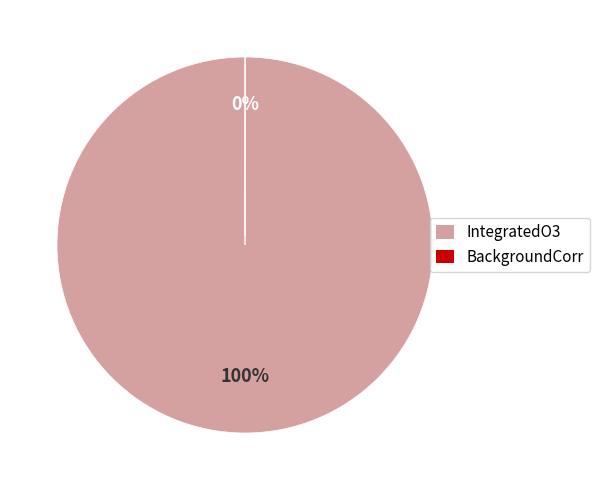

To the nearest percent, what is the difference between the largest and smallest slice percentages?

100%